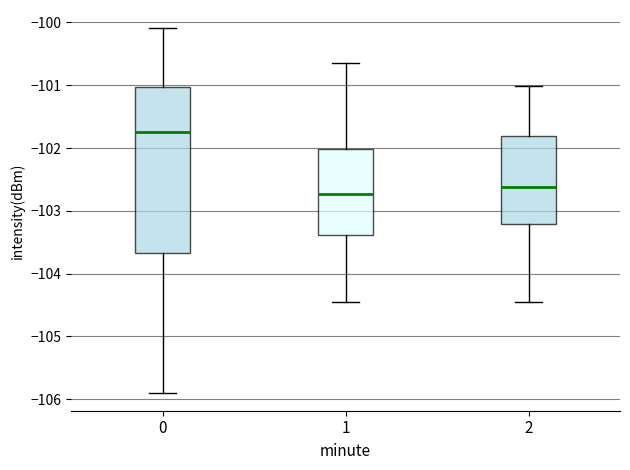

Reading left to right, read every box against the y-axis: the position of its median line, the range the box covers, and the ends of its whiskers. The values are not printed on the chart, so give them approximately, as read against the axis.

0: median -101.7, box -103.7 to -101.0, whiskers -105.9 to -100.1
1: median -102.7, box -103.4 to -102.0, whiskers -104.4 to -100.6
2: median -102.6, box -103.2 to -101.8, whiskers -104.5 to -101.0